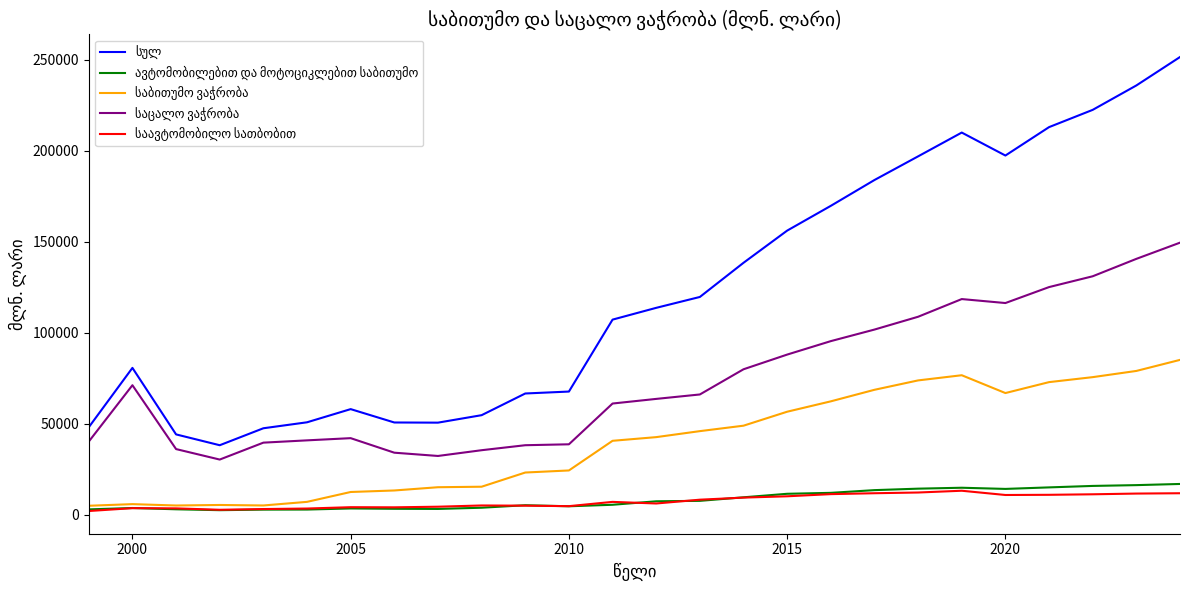

Where is the first local maximum for ავტომობილებით და მოტოციკლებით საბითუმო?

2000